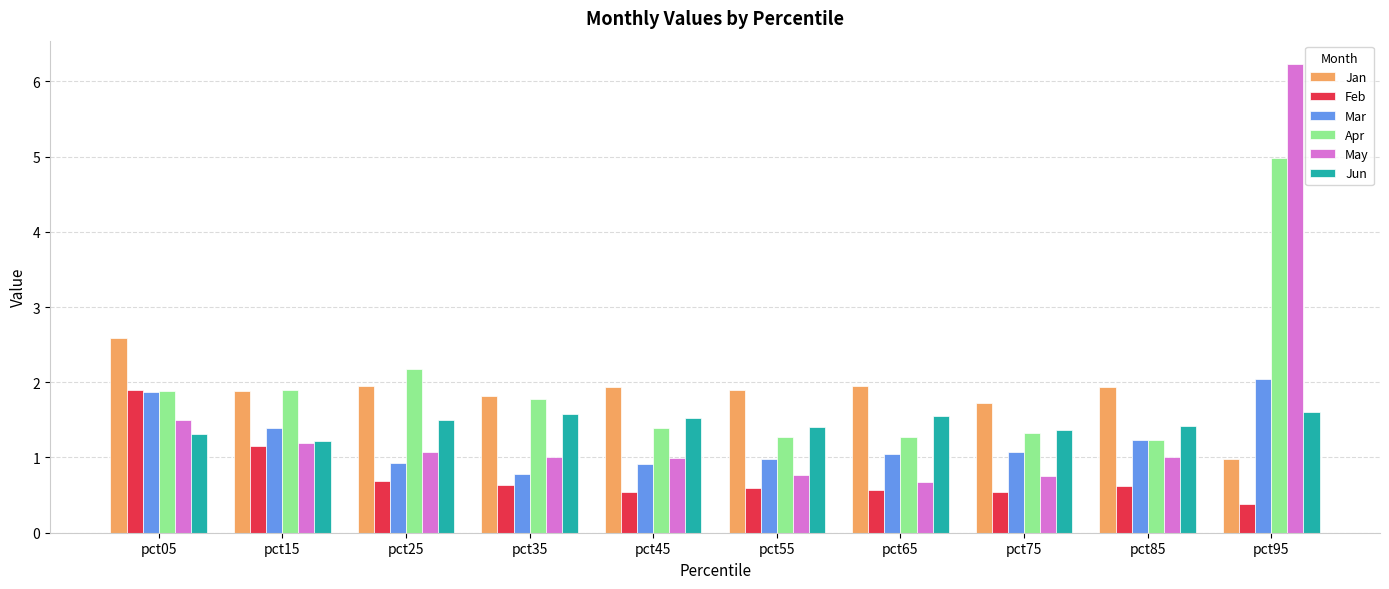

What is the difference between the Apr values at pct25 and pct45?

0.8